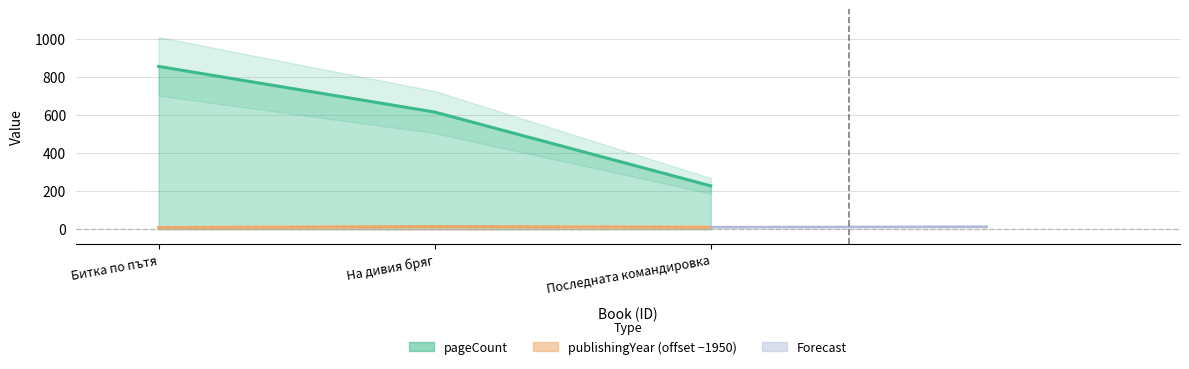

What is the difference between the publishingYear (offset −1950) values at Битка по пътя and Последната командировка?

2